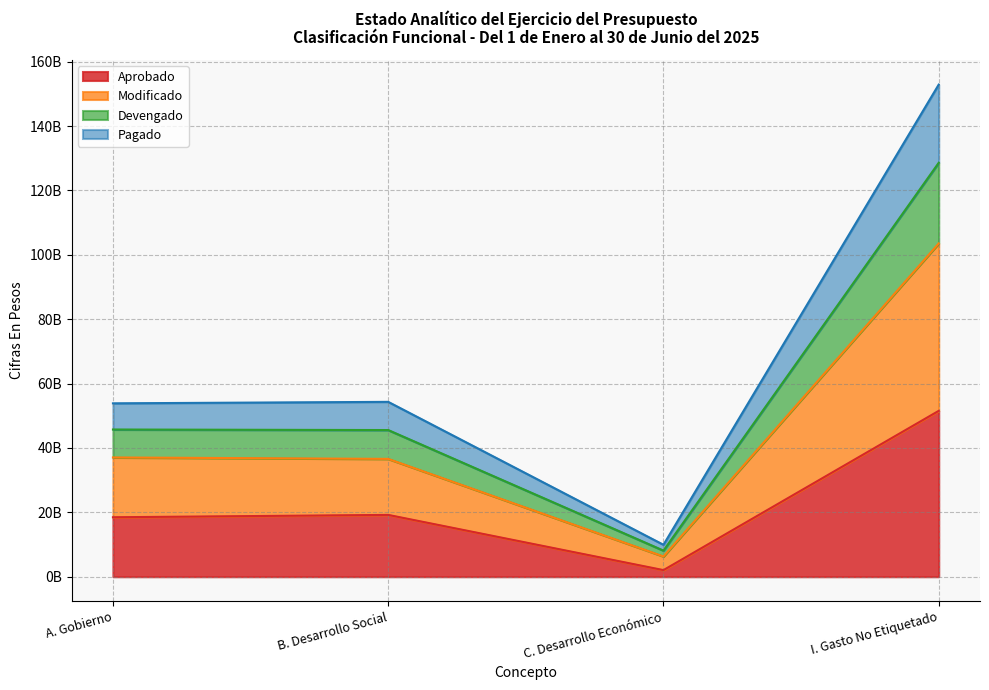

At which category does Devengado reach its first local peak?

B. Desarrollo Social